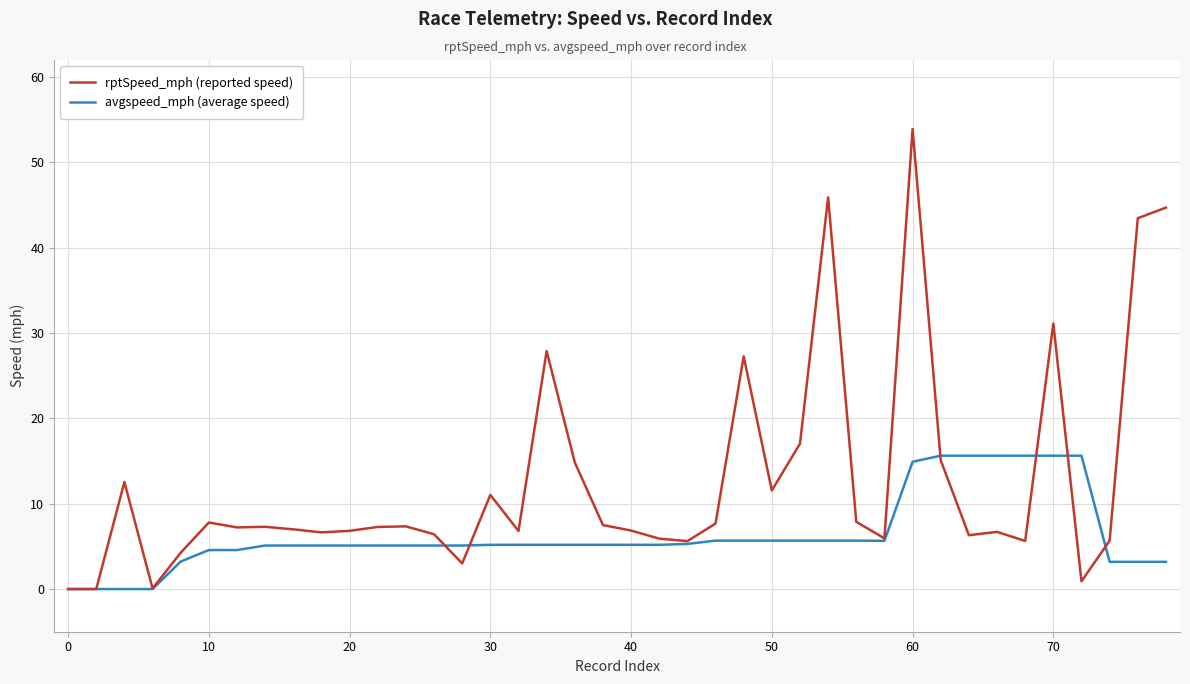

List the series in order of their overall mean, lowest first.

avgspeed_mph (average speed), rptSpeed_mph (reported speed)